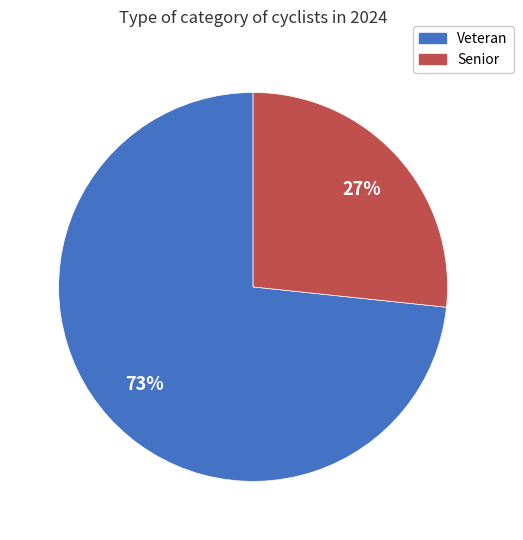

Approximately how many times larger is the value at Senior compared to Veteran?

0.4